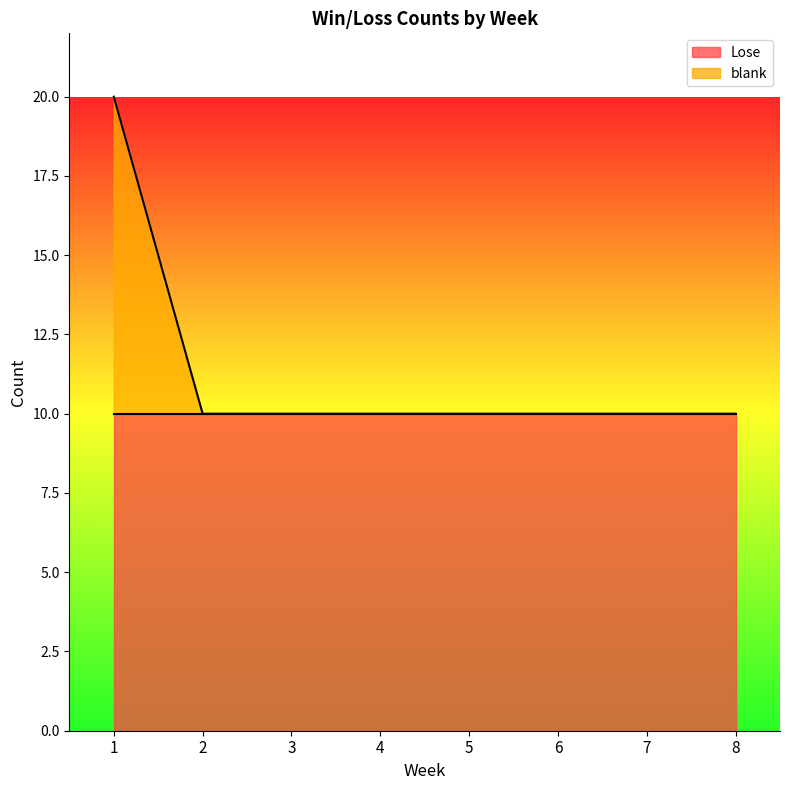

True or false: there are more than 1 points higher than both neighbors.

False